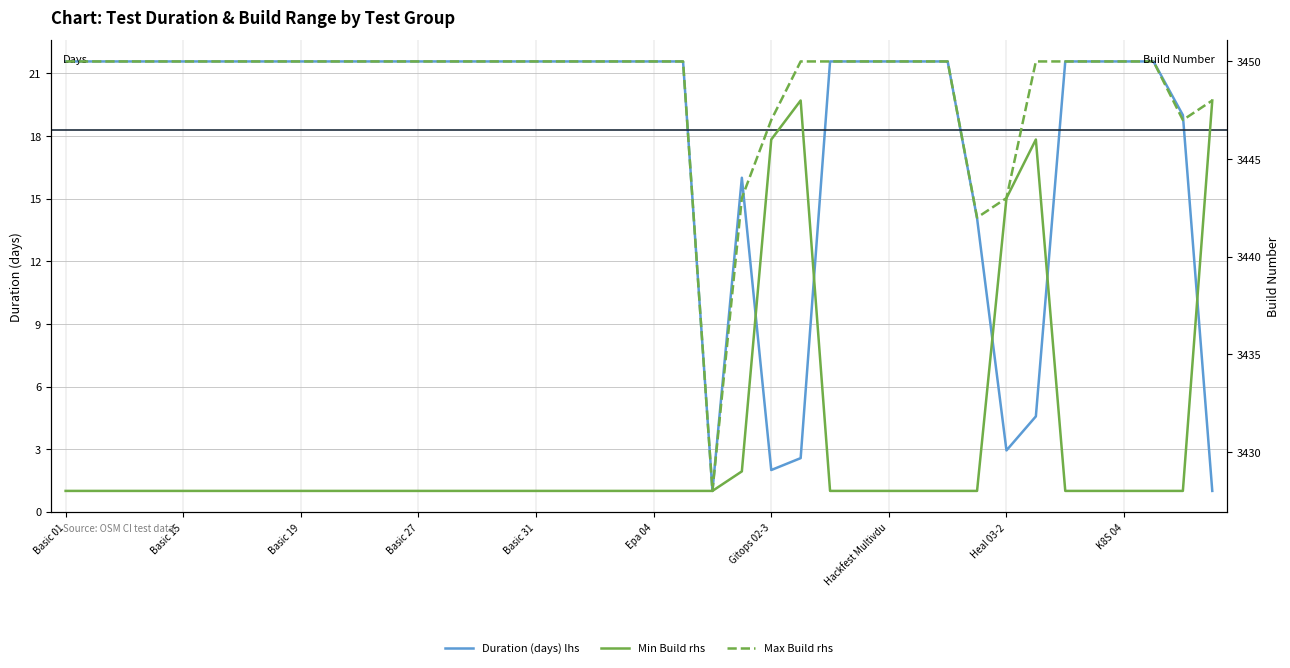

Which series has the largest total across all categories?

Max Build rhs